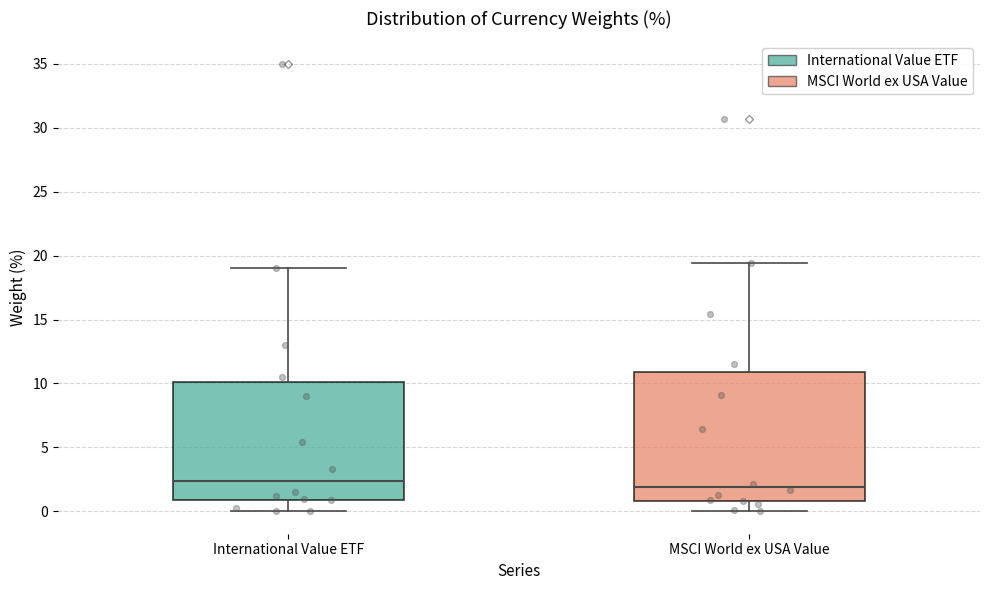

Reading left to right, transcribe this box plot: for each box, give where its median line is, the range the box spans, and where its two whiskers end, as read against the y-axis. The values are not printed on the chart, so give them approximately, as read against the axis.

International Value ETF: median 2.5, box 1.0 to 10.0, whiskers 0.0 to 19.0
MSCI World ex USA Value: median 2.0, box 1.0 to 11.0, whiskers 0.0 to 19.5